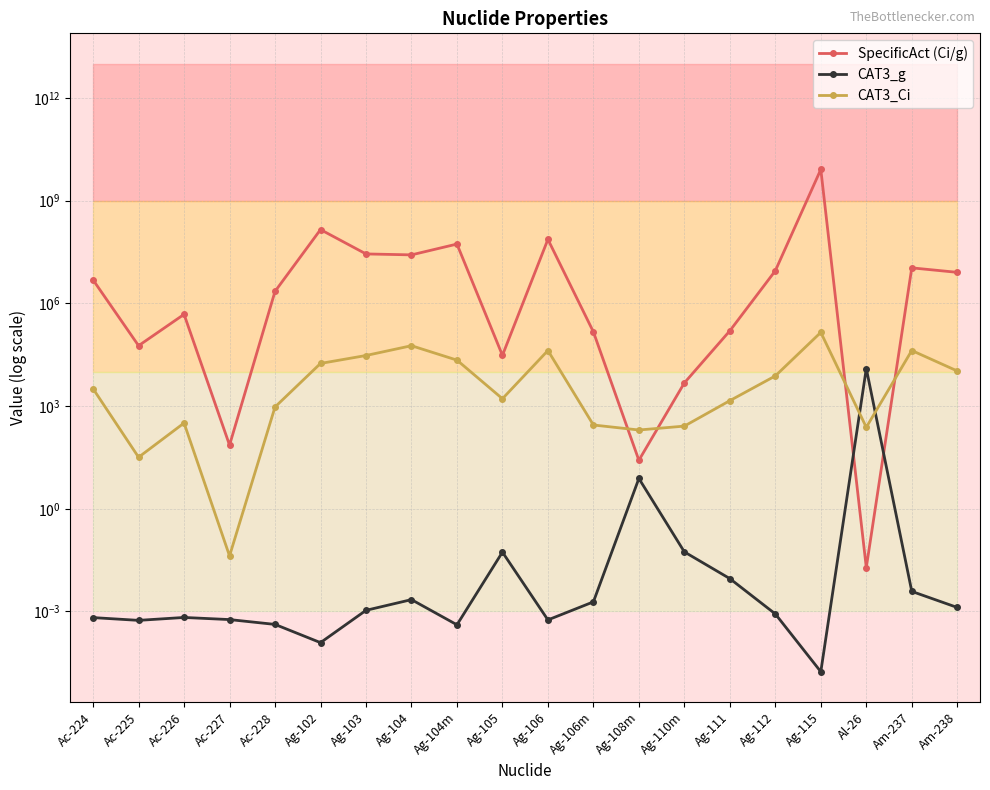

The value of CAT3_Ci at Ag-108m is 200.0. True or false?

True